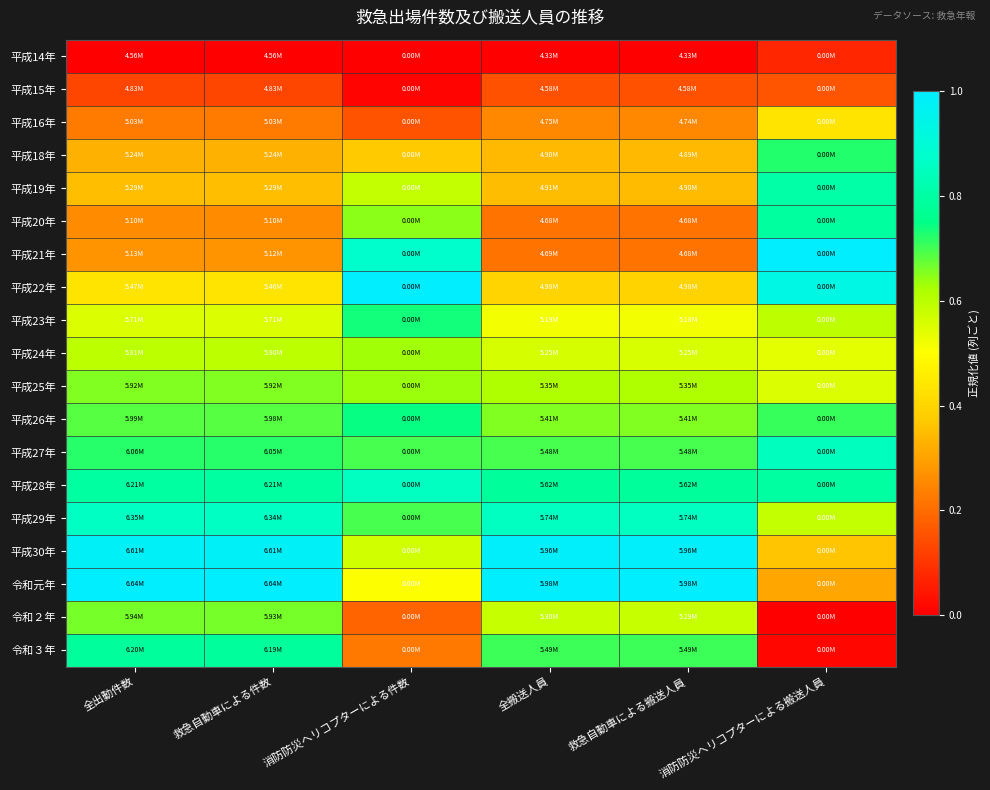

Rank the series at 全出動件数 from highest to lowest value.

令和元年, 平成30年, 平成29年, 平成28年, 令和３年, 平成27年, 平成26年, 令和２年, 平成25年, 平成24年, 平成23年, 平成22年, 平成19年, 平成18年, 平成21年, 平成20年, 平成16年, 平成15年, 平成14年